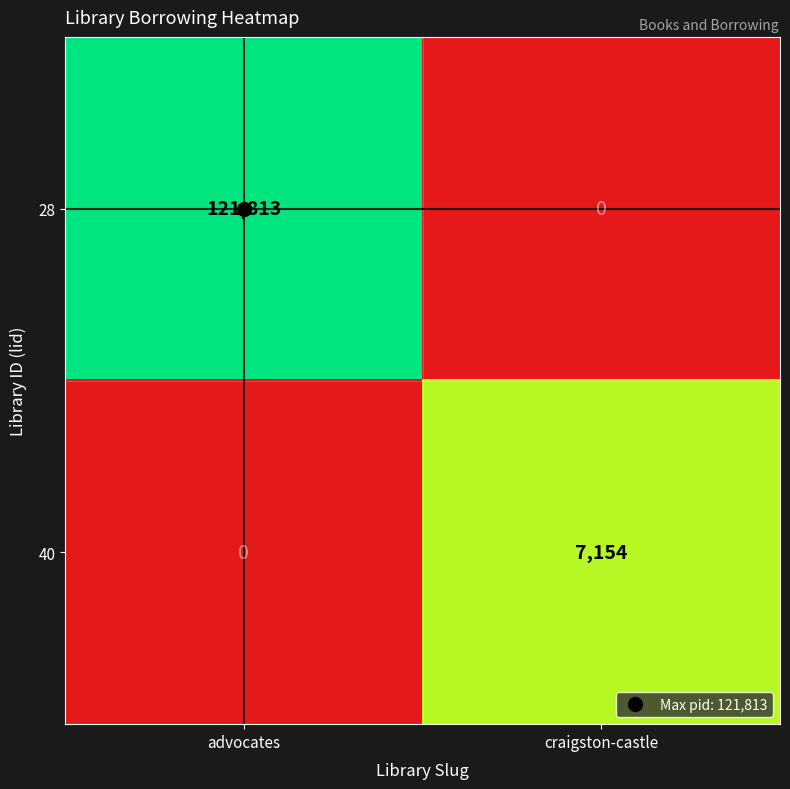

Which series has the largest total across all categories?

28